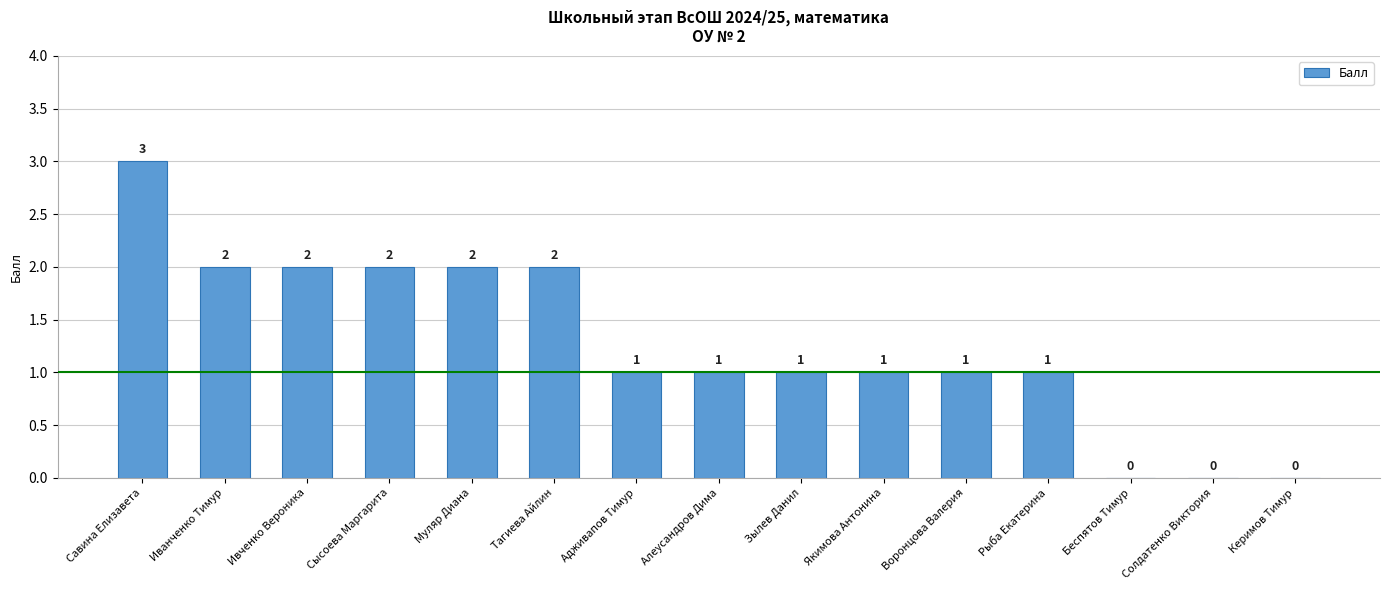

The chart shows a value of 1 at Ивченко Вероника. True or false?

False